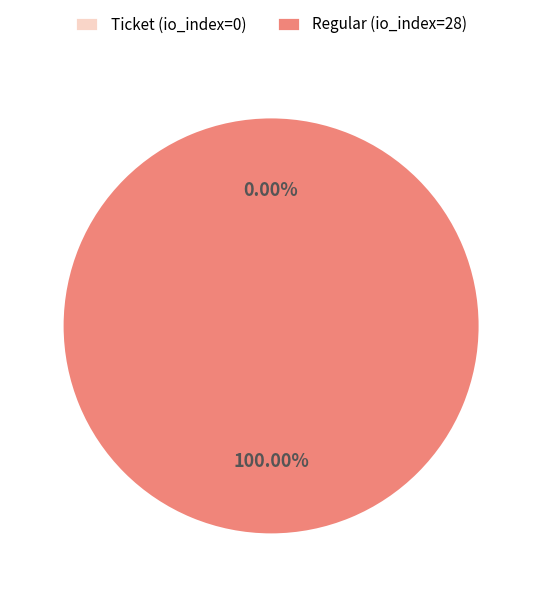

What is the largest slice in the pie chart?

Regular (io_index=28)